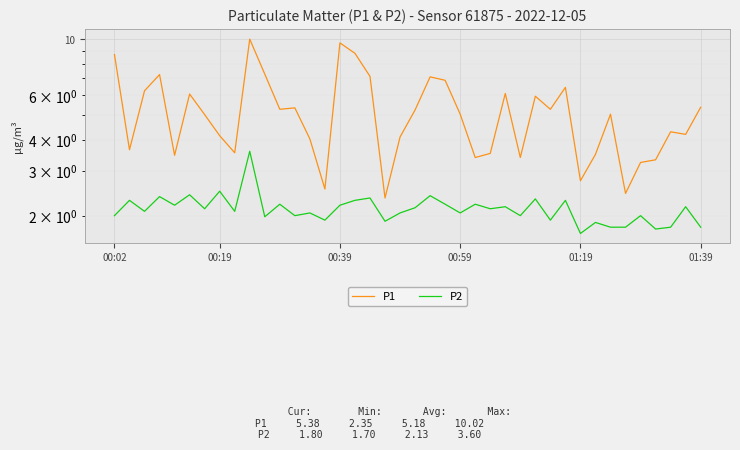

What are all the series names shown in the legend?

P1, P2